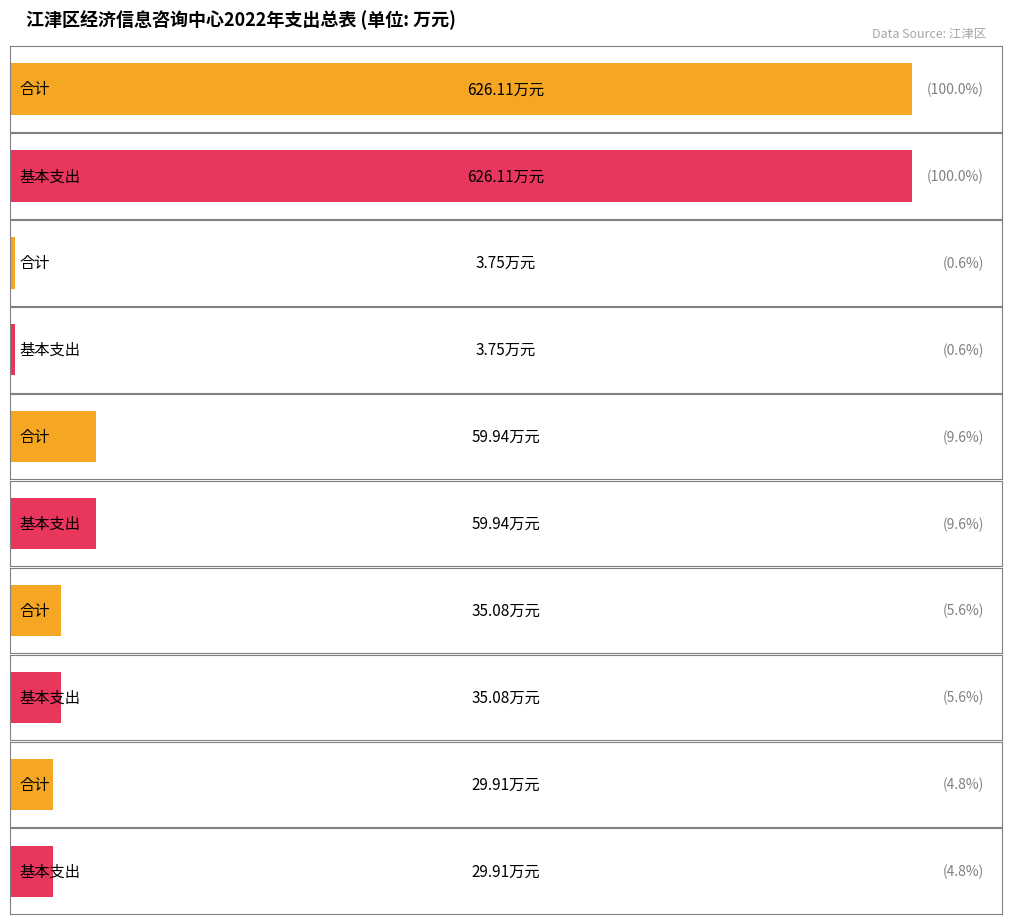

True or false: 合计 has a value of 626.1 at 合计.

True